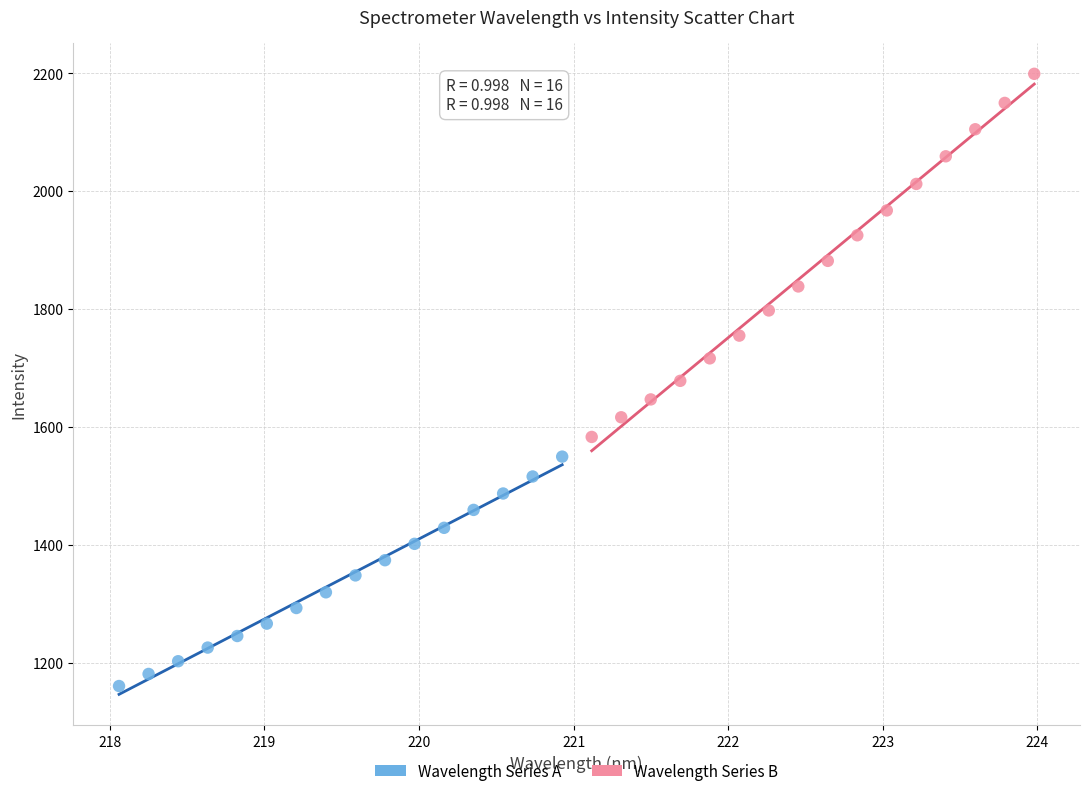

Which series contains the highest Y value?

Wavelength Series B